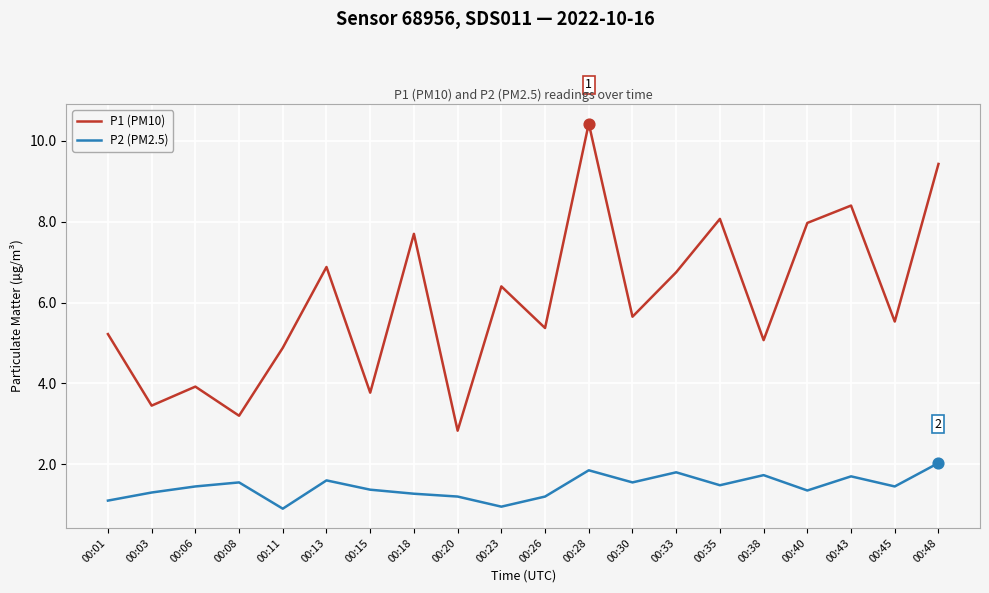

At how many categories does at least one series exceed 4?

15